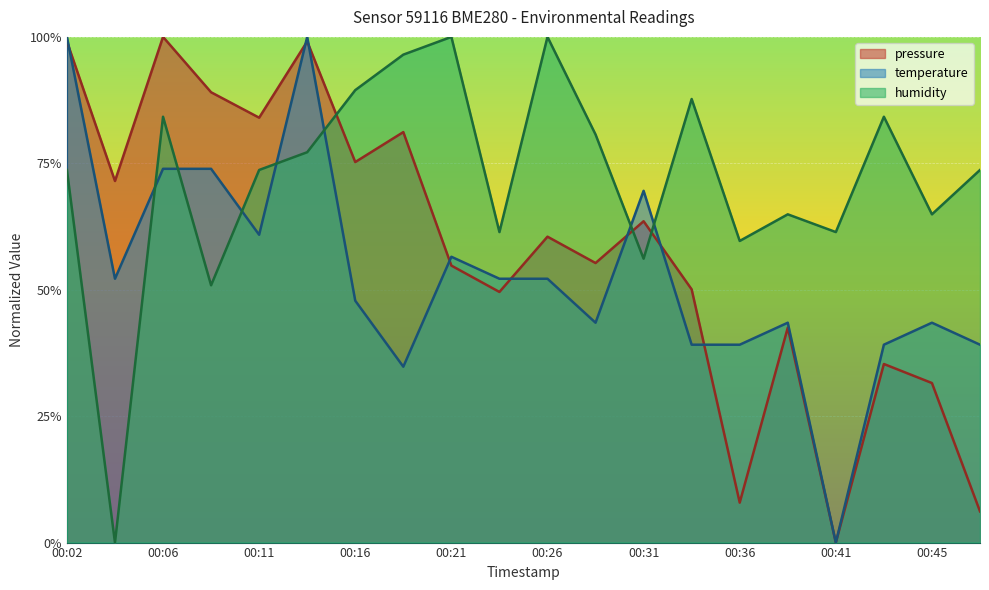

At which category does pressure reach its first local valley?

00:04